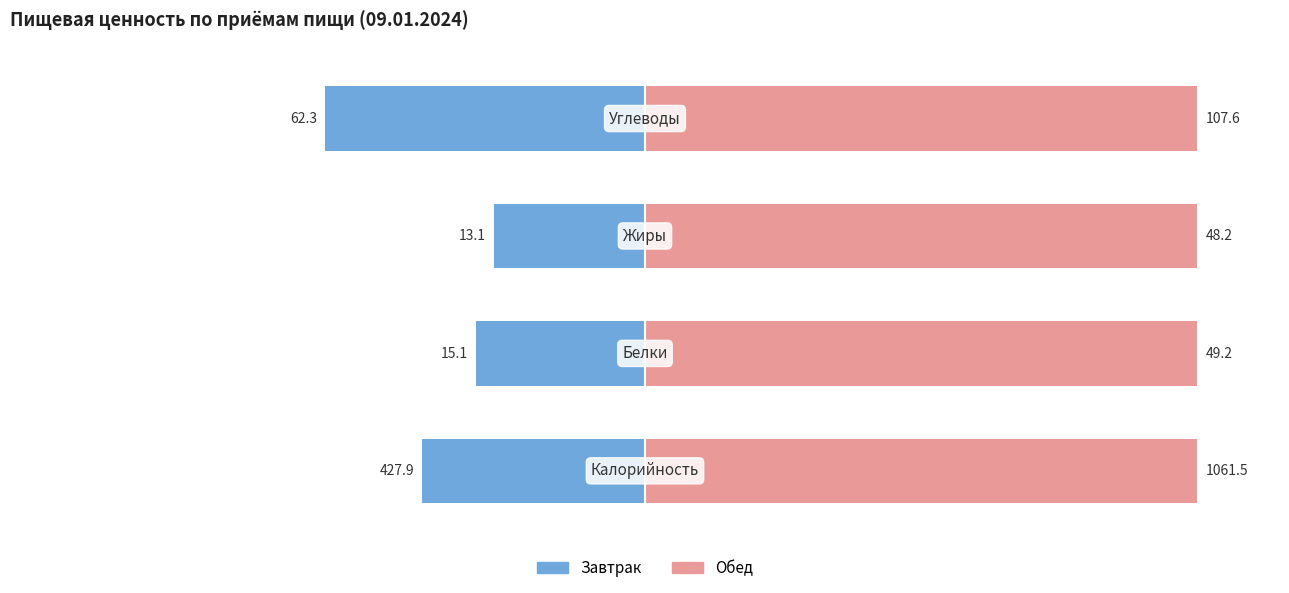

How many categories are shown in the chart?

4